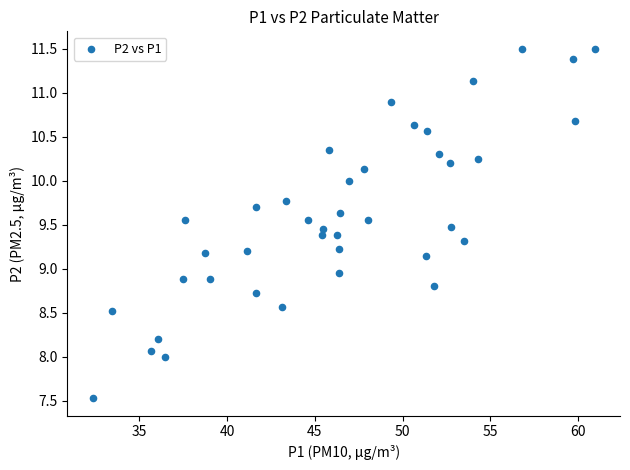

What is the range of X values (max minus min)?

28.6